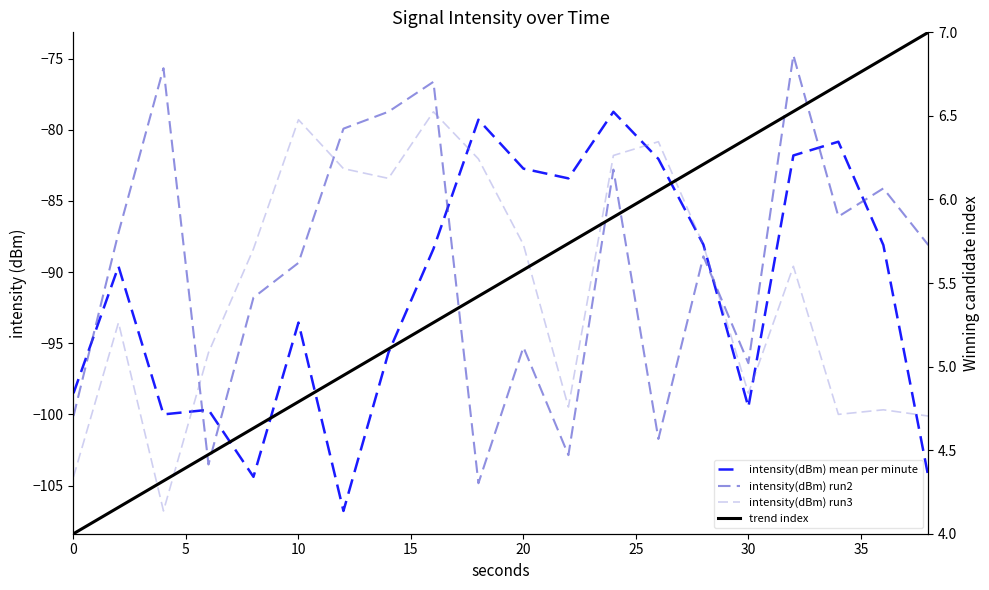

What is the difference between the second highest and second lowest values in the trend index series?

2.7